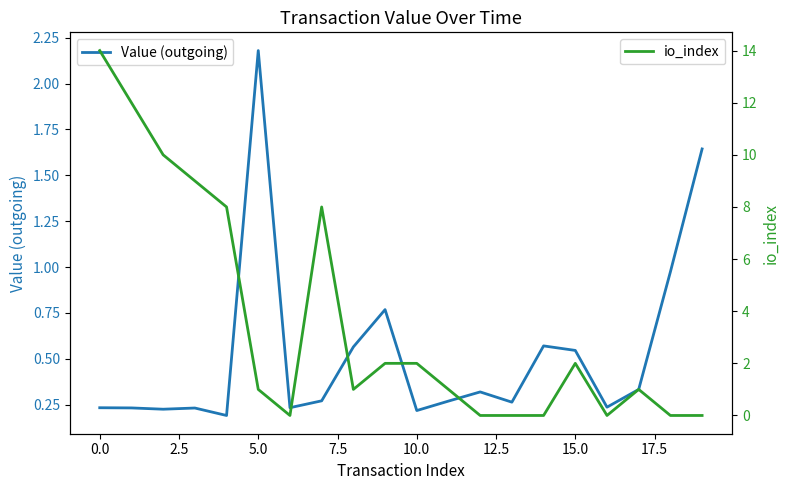

What is the maximum value for io_index?

14